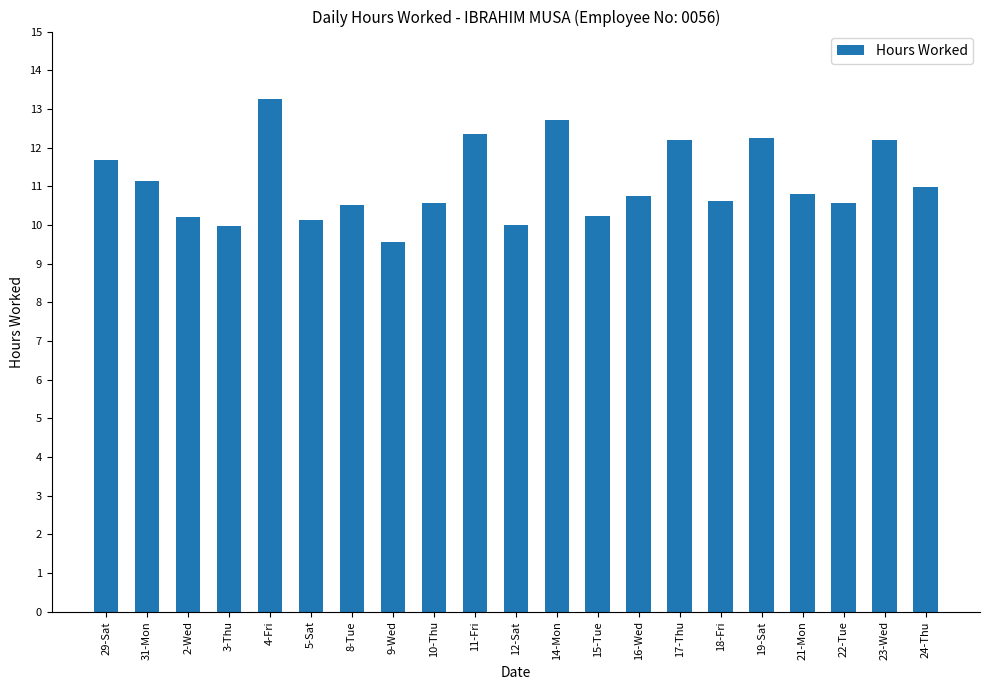

What is the difference between the maximum and minimum values?

3.7